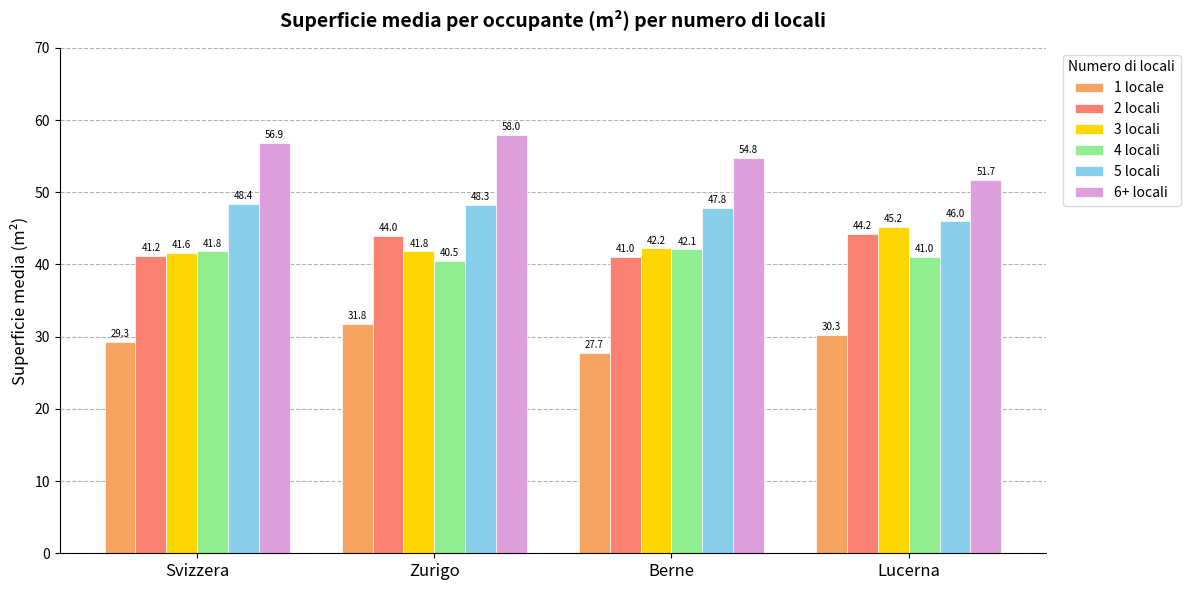

At which category is the sum across all series the highest?

Zurigo